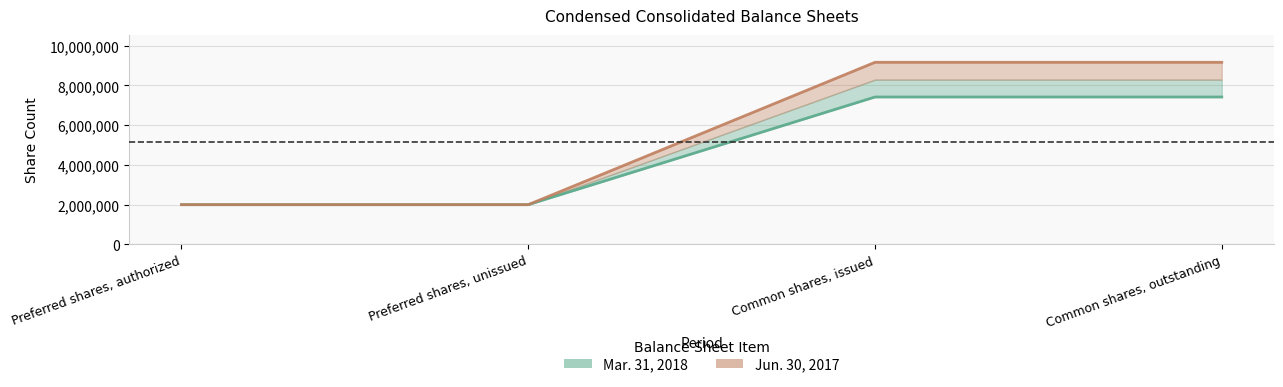

Rank the series by their maximum value, from lowest to highest.

Mar. 31, 2018, Jun. 30, 2017